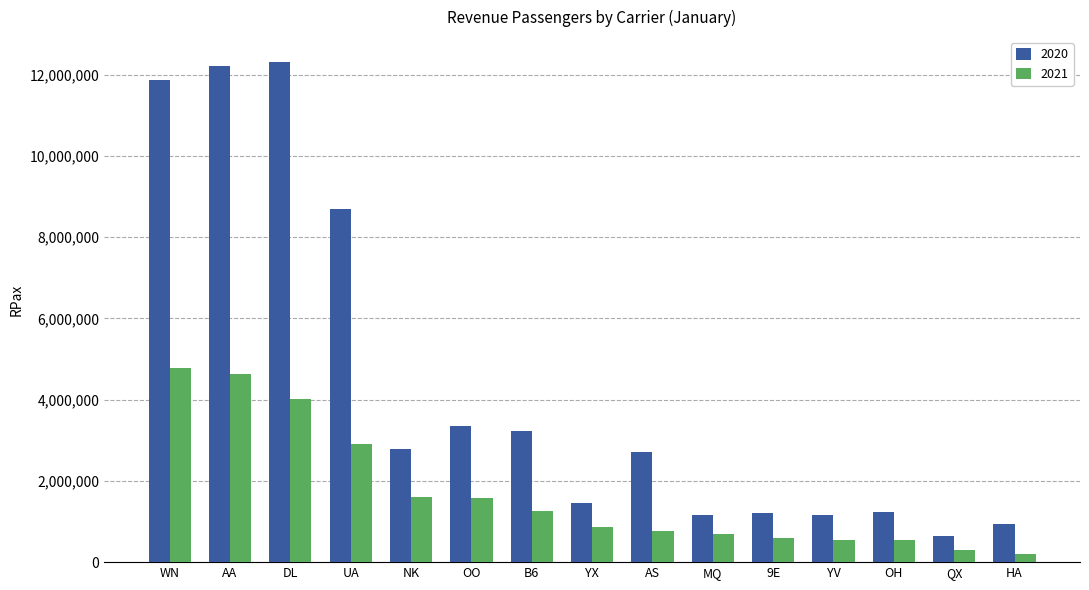

Rank the series by their average value, from lowest to highest.

2021, 2020